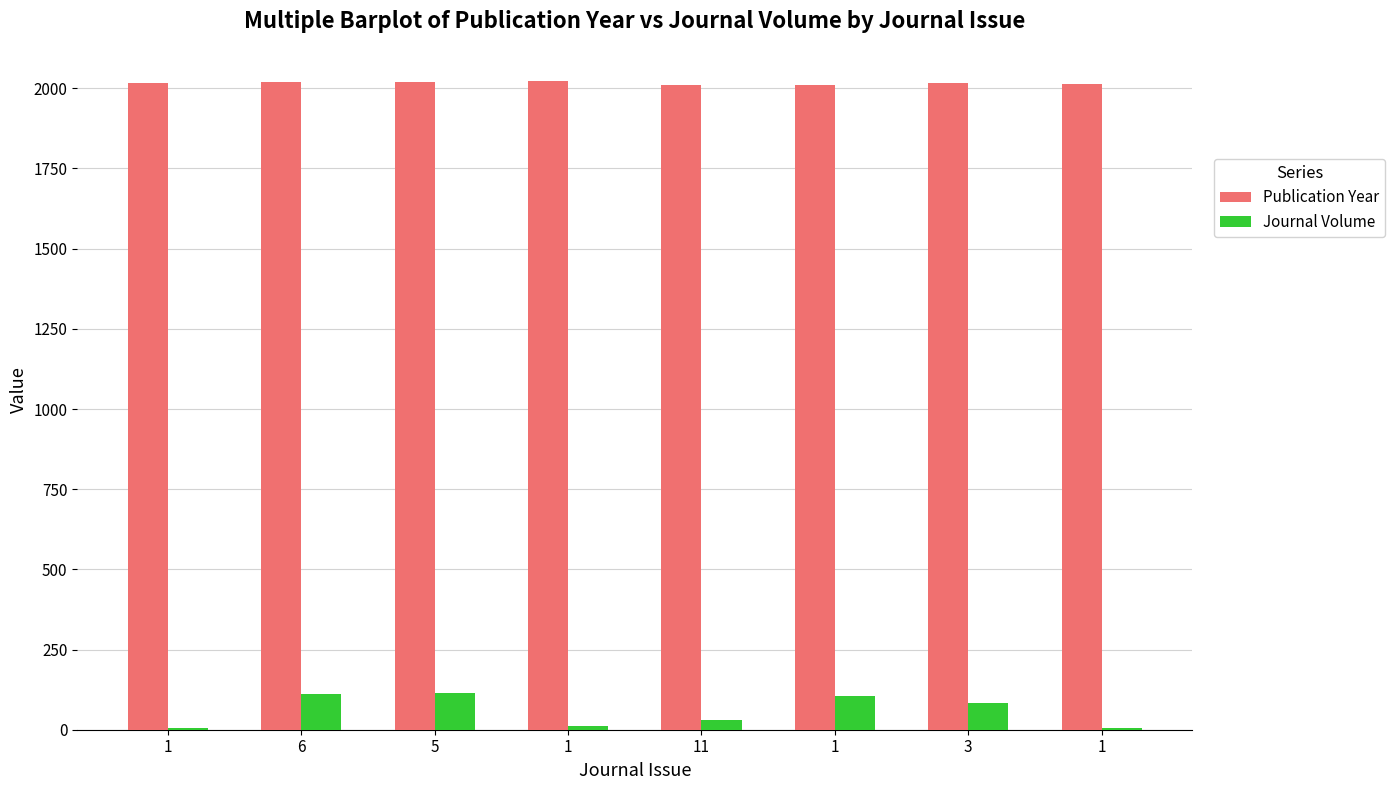

Is the value of Journal Volume at 11 greater than the value of Publication Year at 1?

No